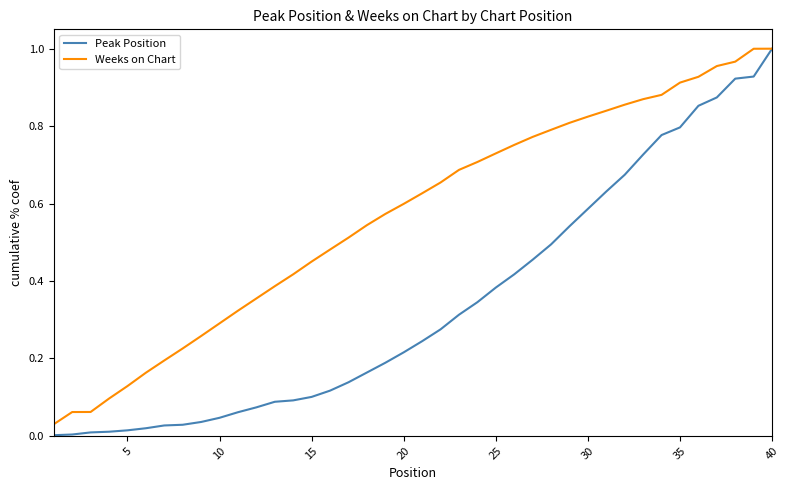

Which series has the largest range (max minus min)?

Peak Position